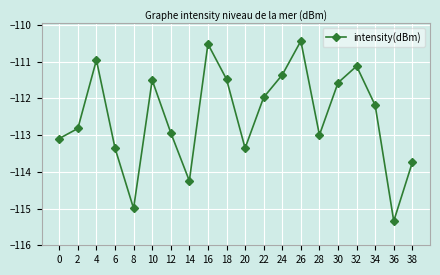

Which has a higher value, 38 or 24?

24